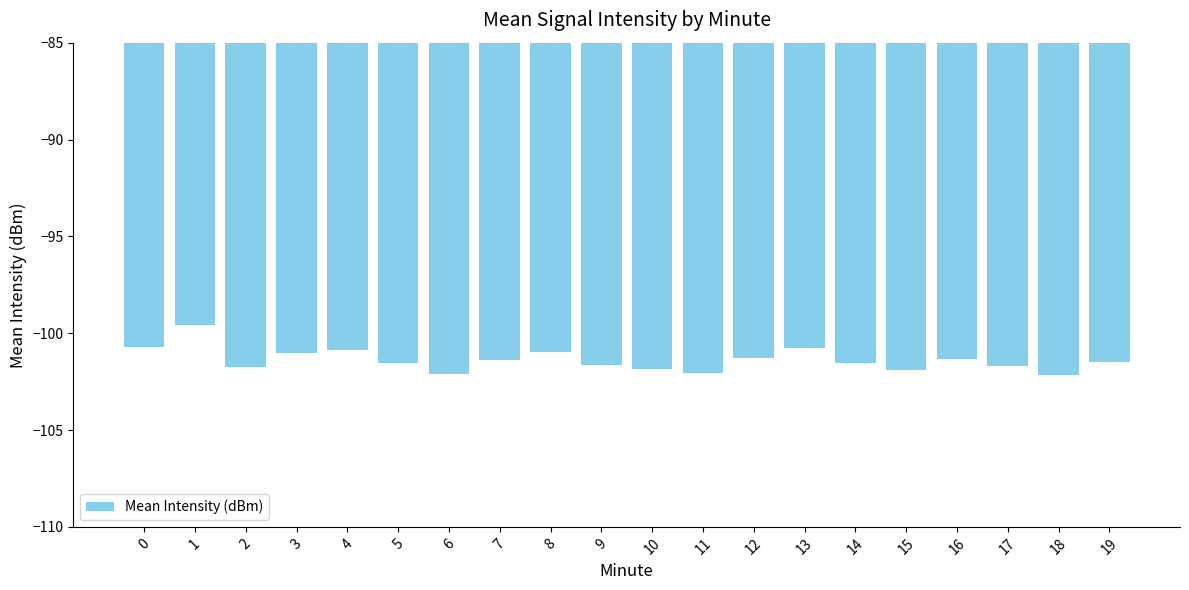

How many series are shown in this chart?

1